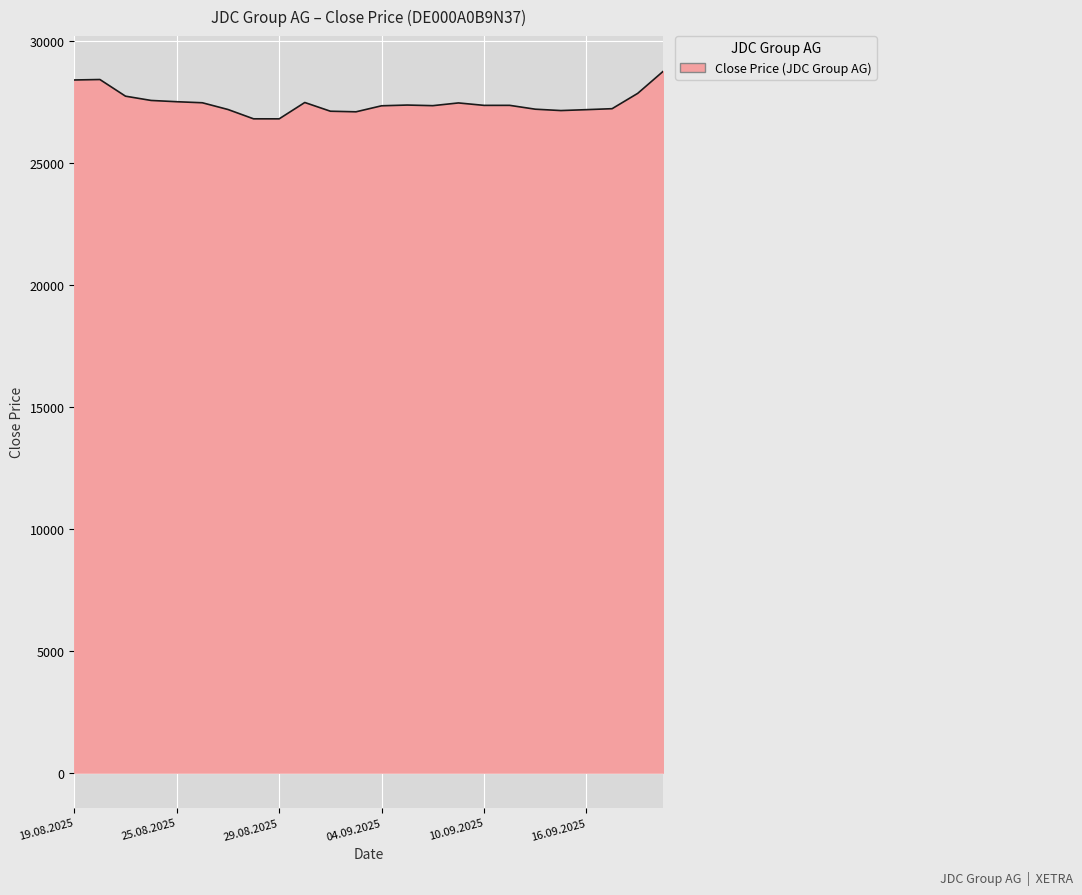

What is the smallest value displayed?

26824